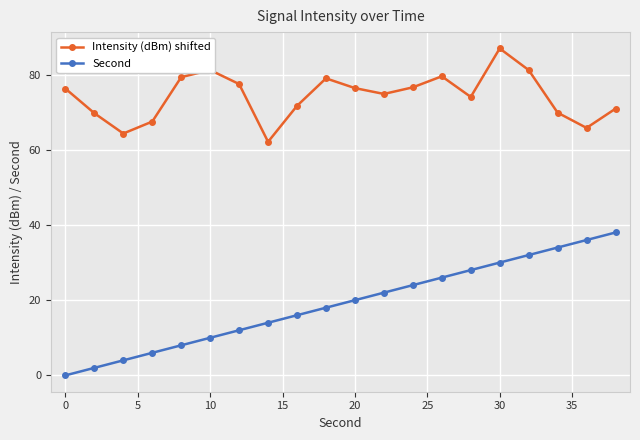

True or false: Intensity (dBm) shifted and Second intersect in this chart.

False